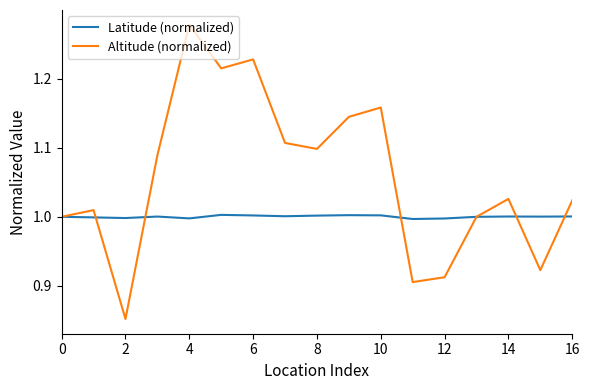

Which series has the largest total across all categories?

Altitude (normalized)